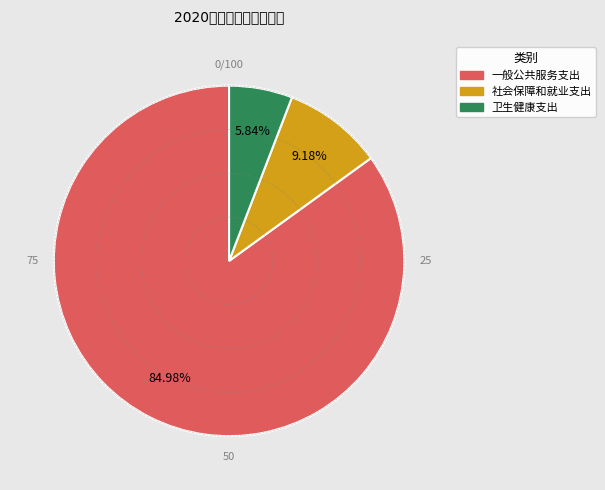

Count the number of slices in the pie.

3